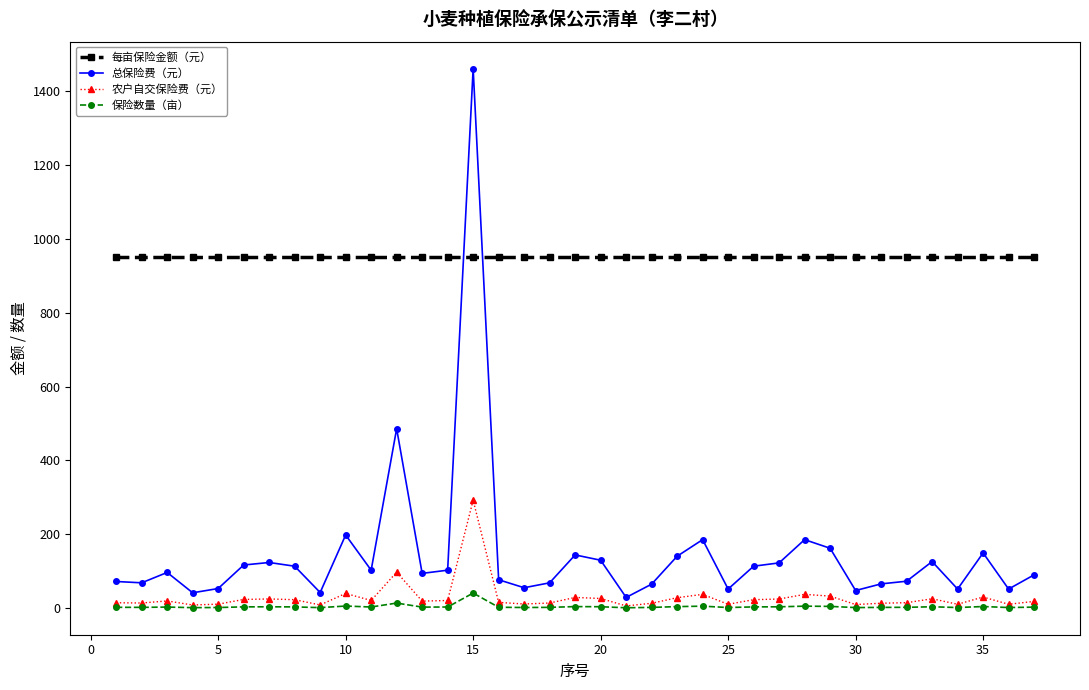

True or false: 总保险费（元） and 农户自交保险费（元） cross at least once.

False